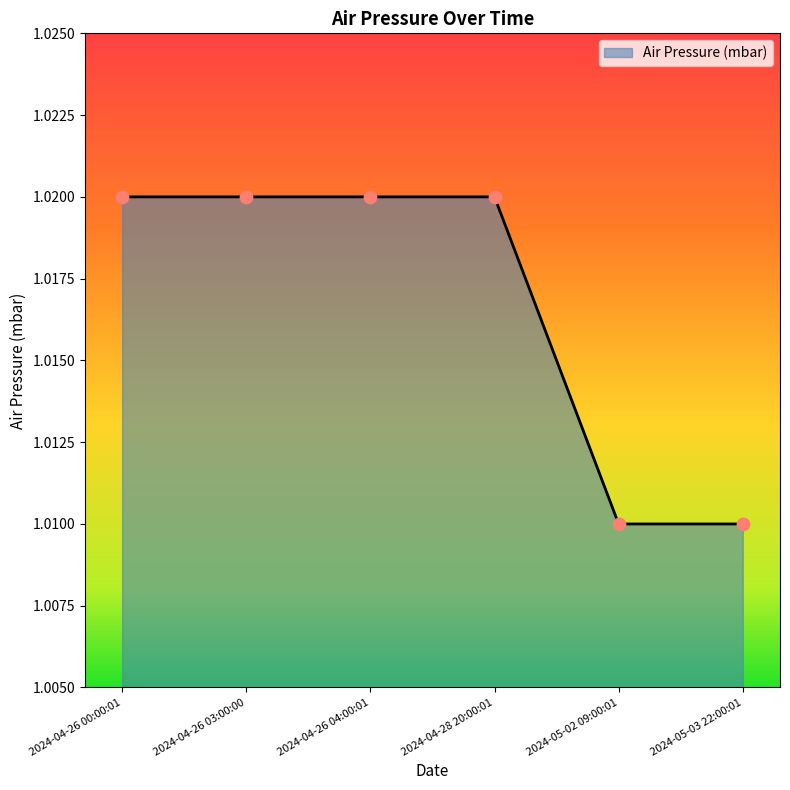

Between 2024-05-03 22:00:01 and 2024-04-26 04:00:01, which is larger?

2024-04-26 04:00:01